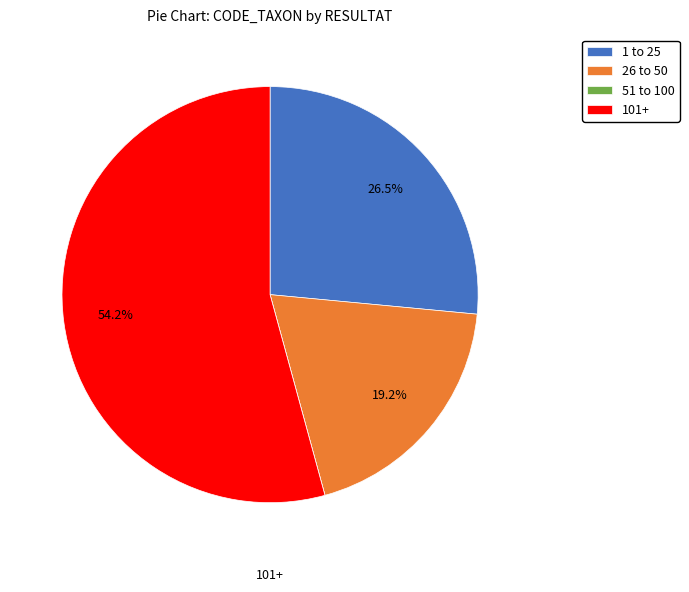

Is there a majority slice in this chart?

Yes